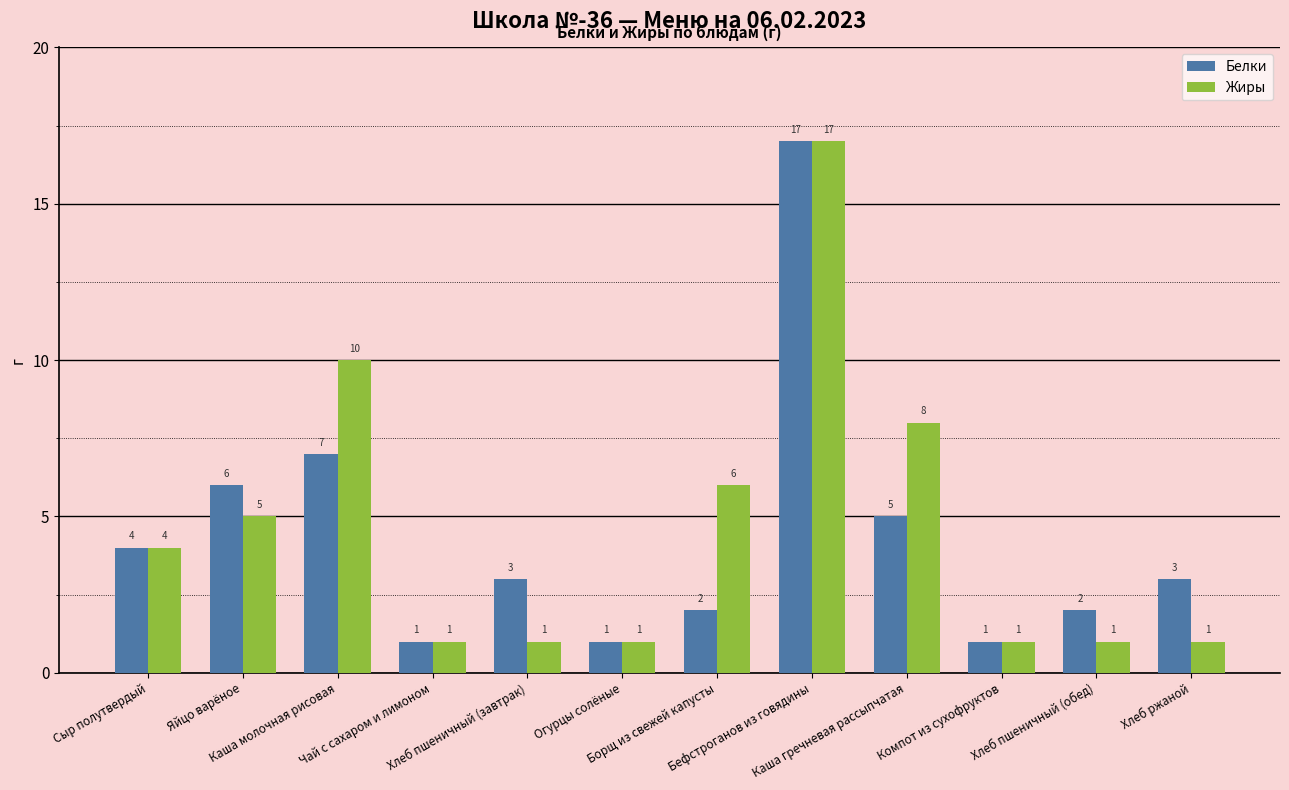

Reading left to right, extract all data points from this chart.

Белки: 4	6	7	1	3	1	2	17	5	1	2	3
Жиры: 4	5	10	1	1	1	6	17	8	1	1	1